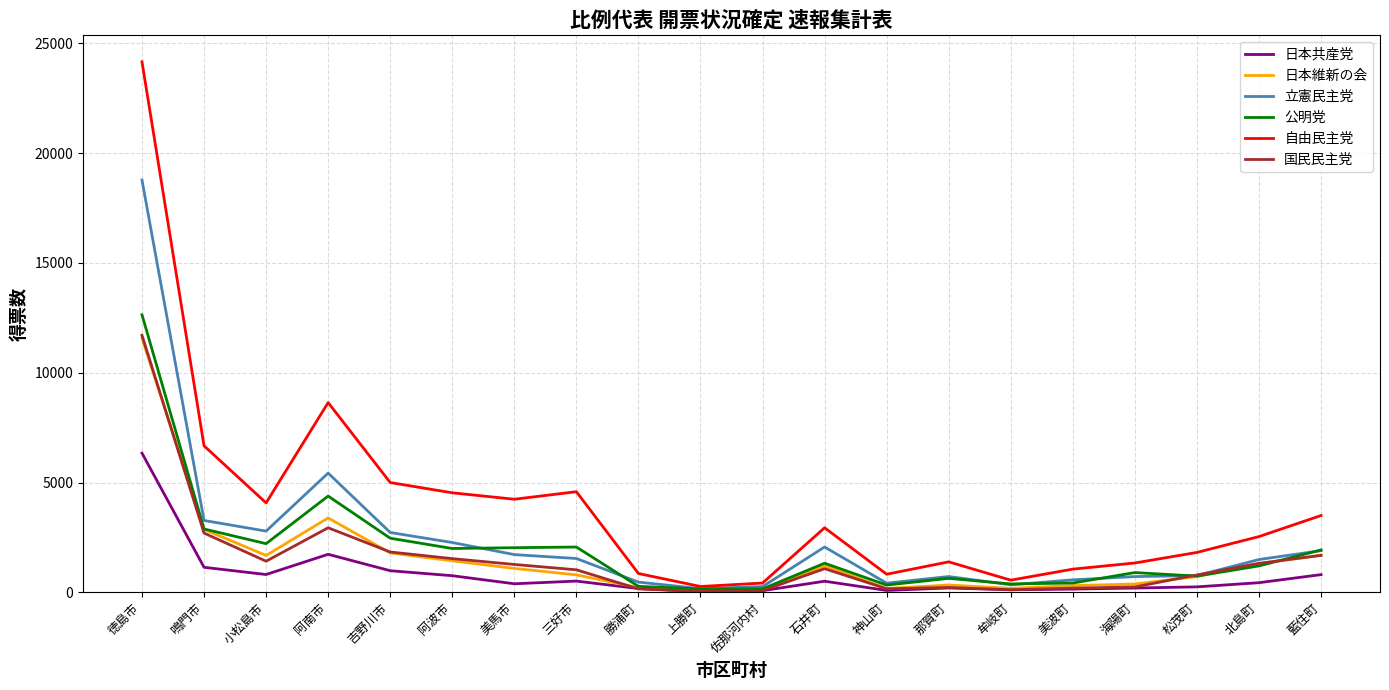

Which series changed the most between 阿南市 and 海陽町?

自由民主党